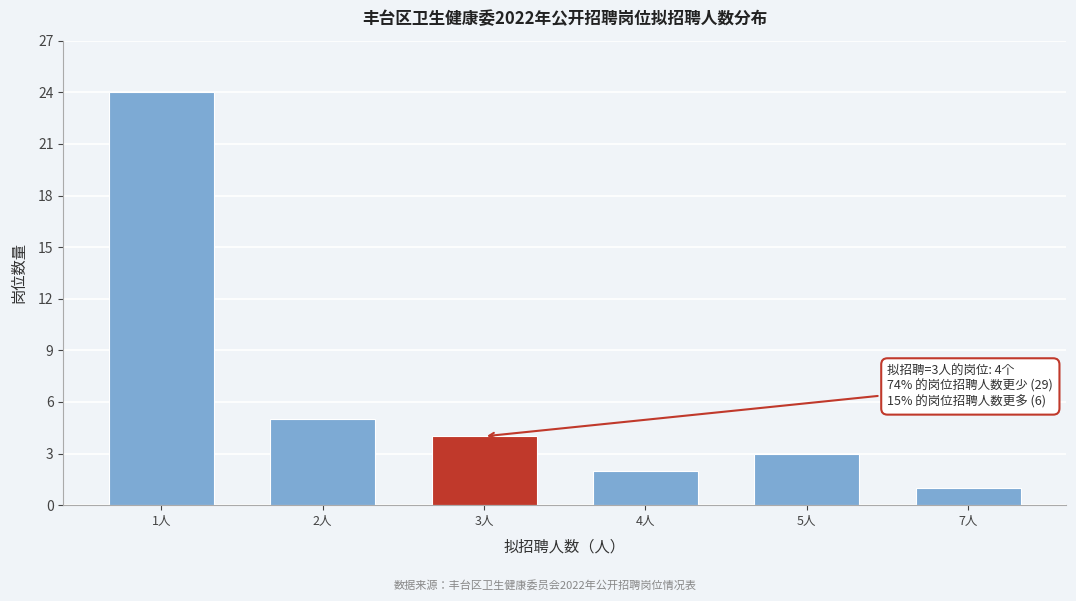

Reading left to right, what are all the values shown in this chart?

1人=24	2人=5	3人=4	4人=2	5人=3	7人=1